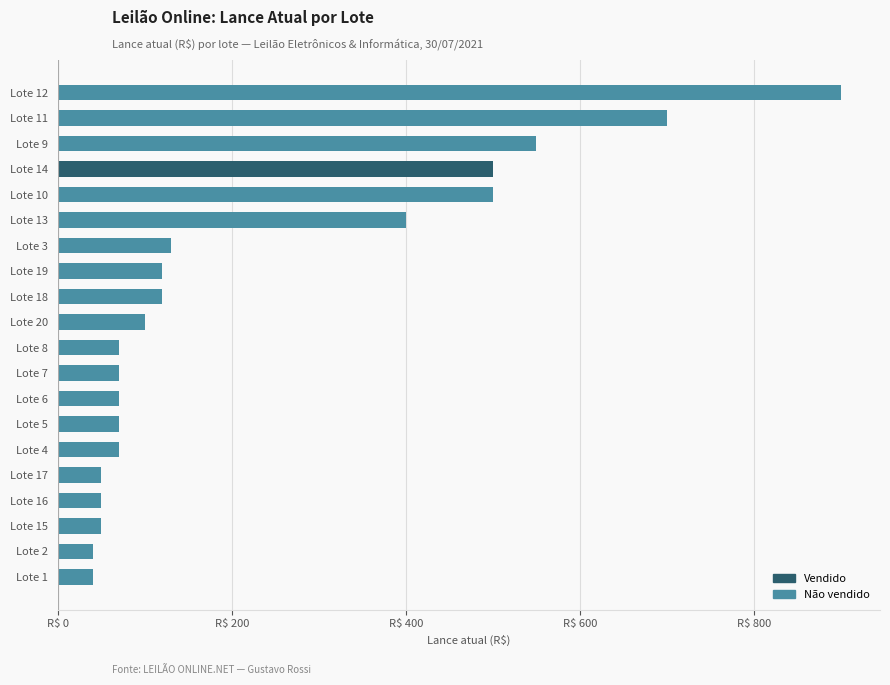

Does the chart contain any negative values?

No